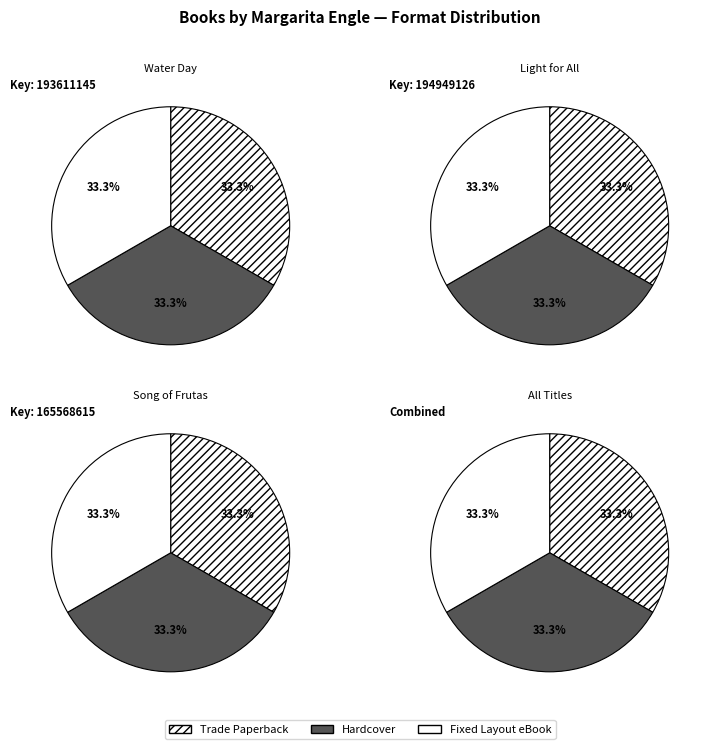

Count the number of slices in the pie.

3